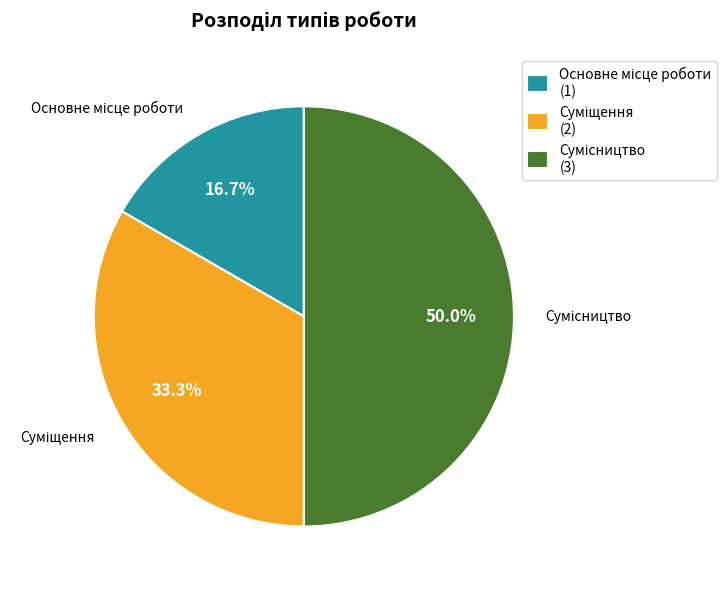

How many slices are in this pie chart?

3